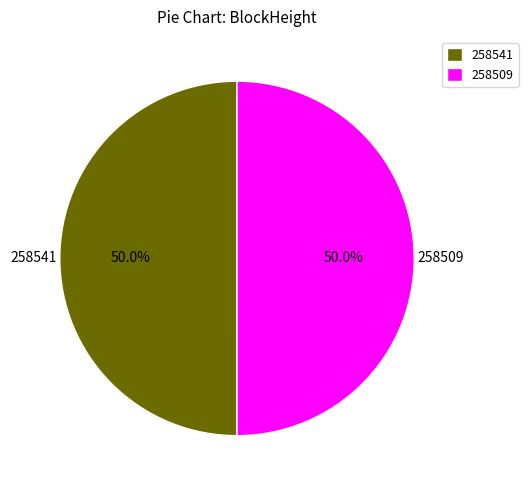

Approximately how many times larger is the value at 258541 compared to 258509?

1.0